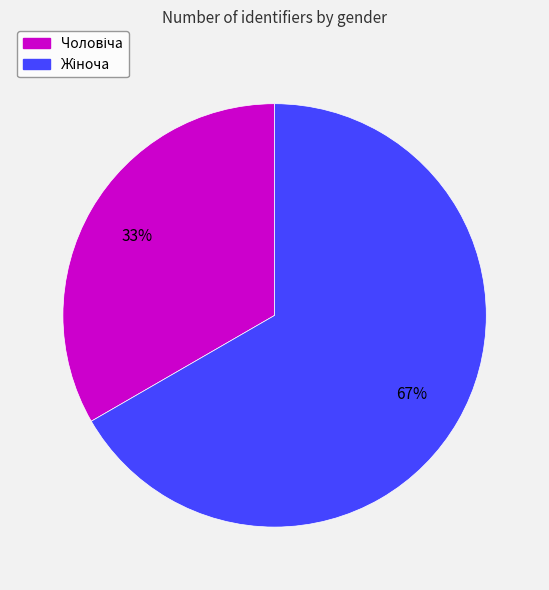

Does any single category account for the majority?

Yes